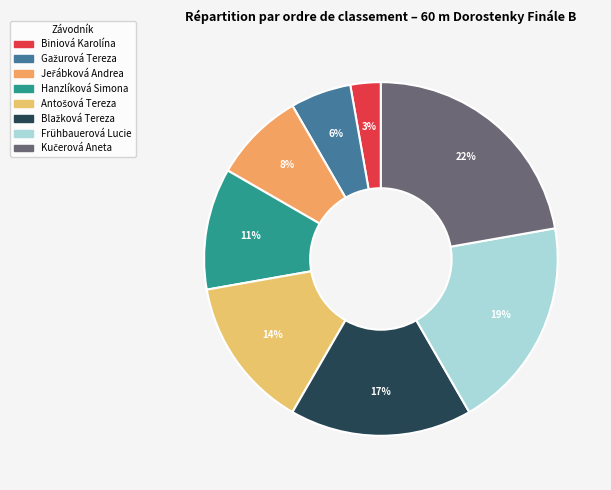

To the nearest percent, what portion does Gažurová Tereza represent?

6%